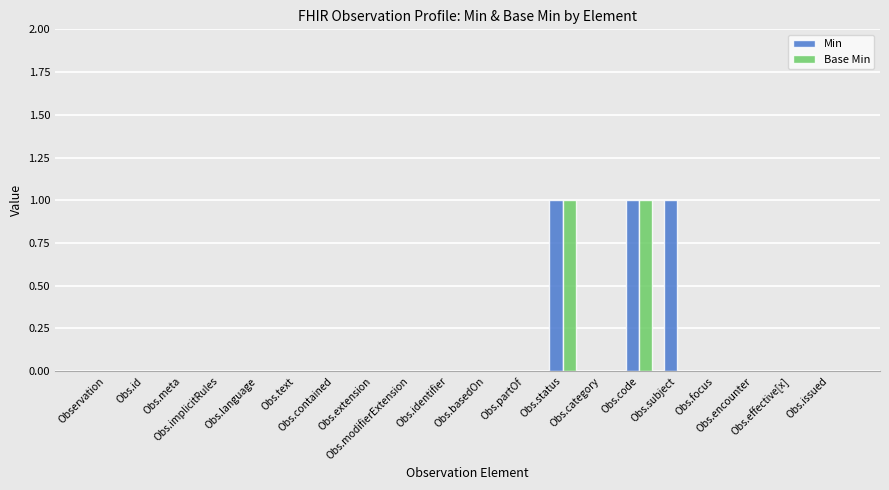

Which series has the largest total across all categories?

Min